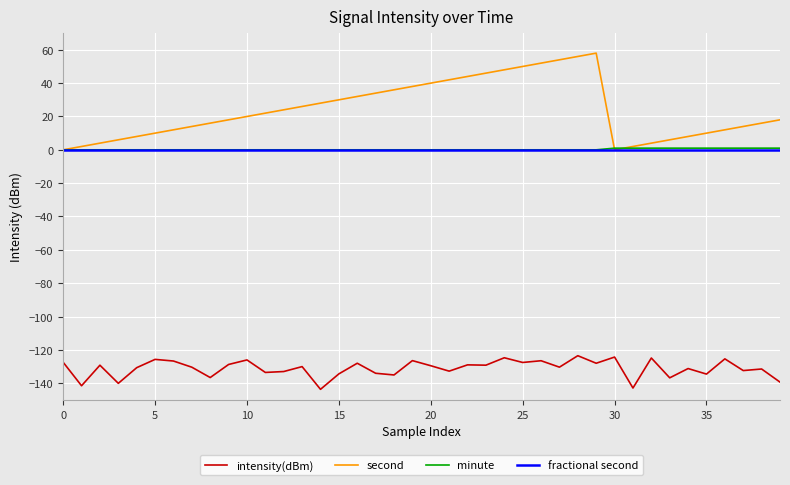

Does the chart have visible grid lines?

Yes